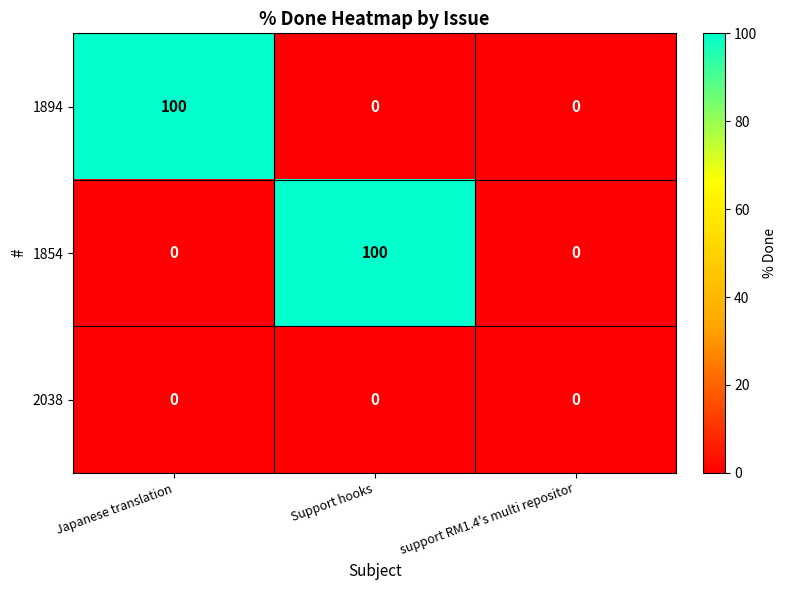

Reading left to right, list all the values displayed in this chart.

1894: Japanese translation=100	Support hooks=0	support RM1.4's multi repositor=0
1854: Japanese translation=0	Support hooks=100	support RM1.4's multi repositor=0
2038: Japanese translation=0	Support hooks=0	support RM1.4's multi repositor=0